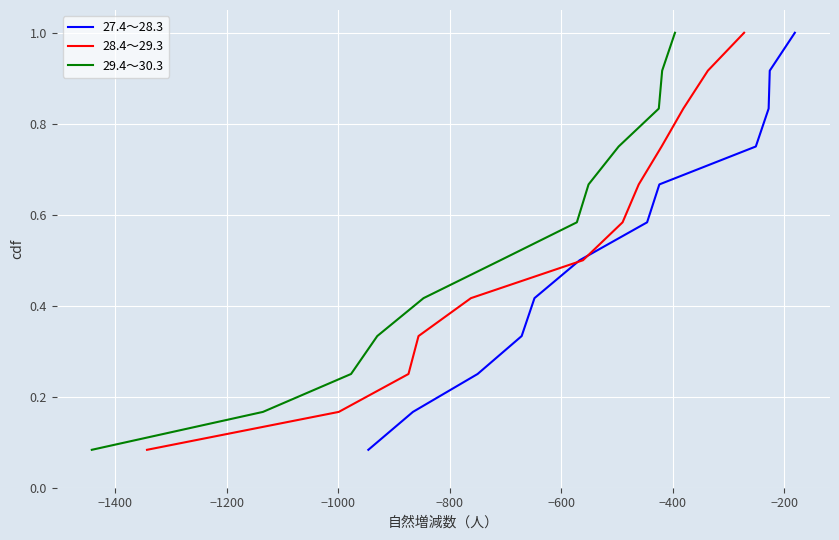

True or false: 27.4～28.3 has a value of 1.4 at 9.

False